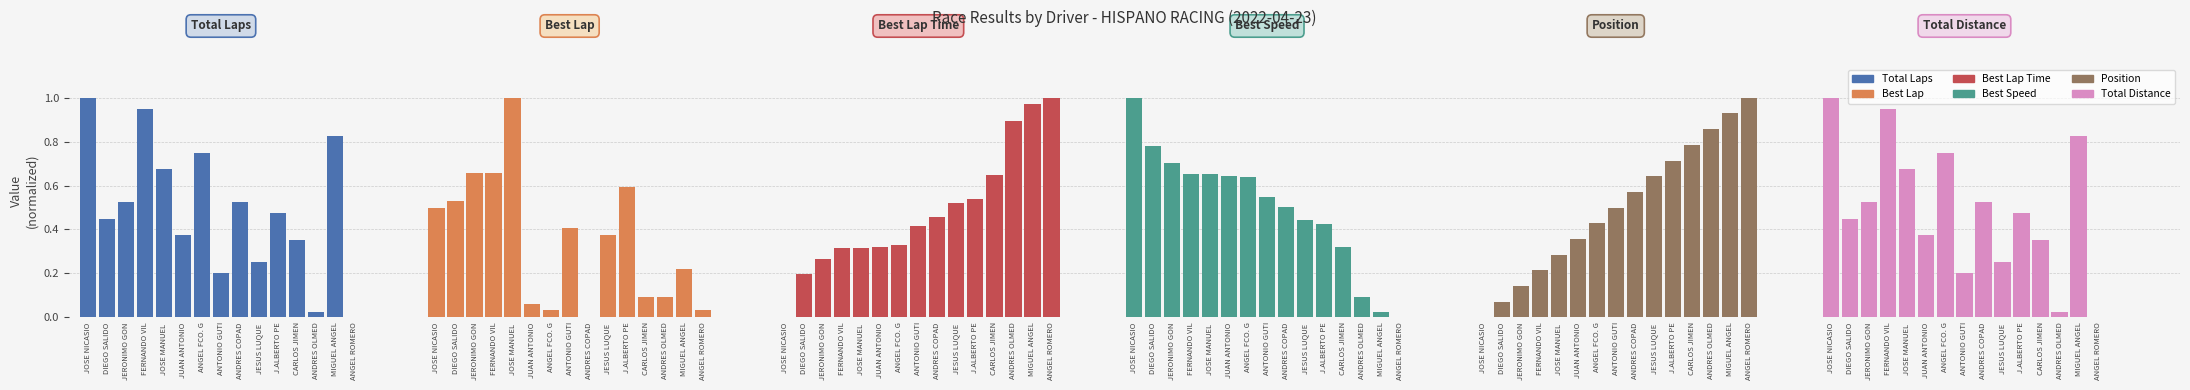

Between ANGEL FCO. G and J.ALBERTO PE, which is larger?

ANGEL FCO. G